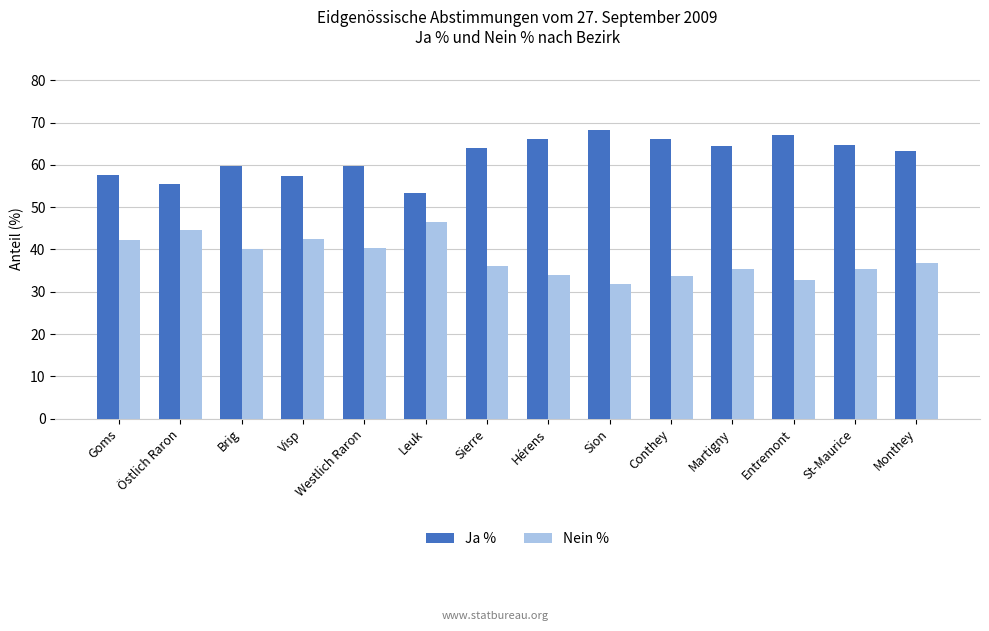

What is the total value across all series at Conthey?

100.0